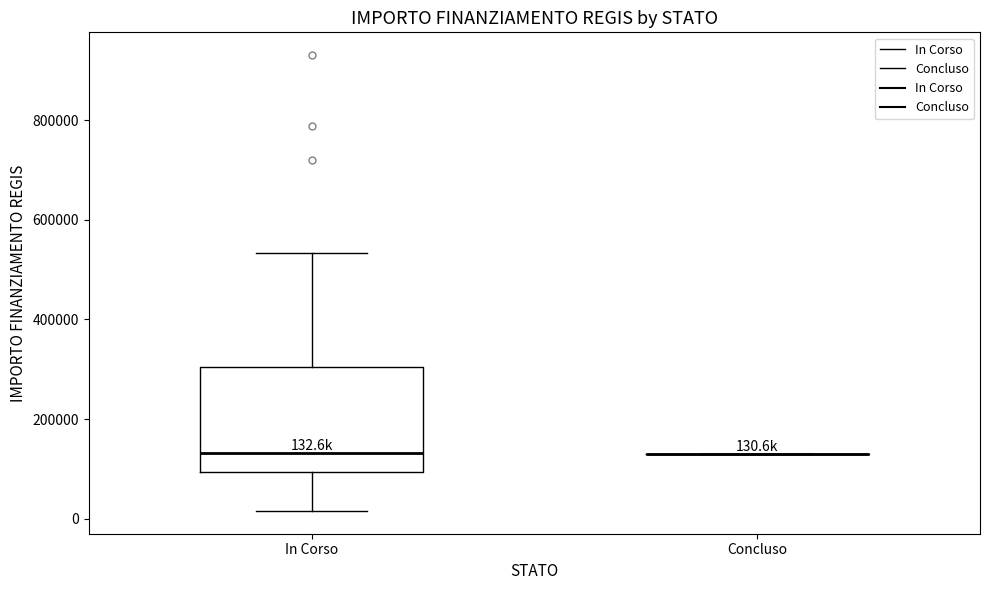

Which box is the tallest, from its lower edge to its upper edge?

In Corso